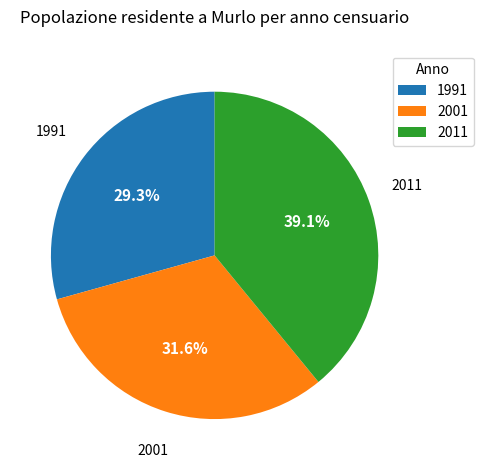

What percentage is the 2011 slice, to the nearest percent?

39%